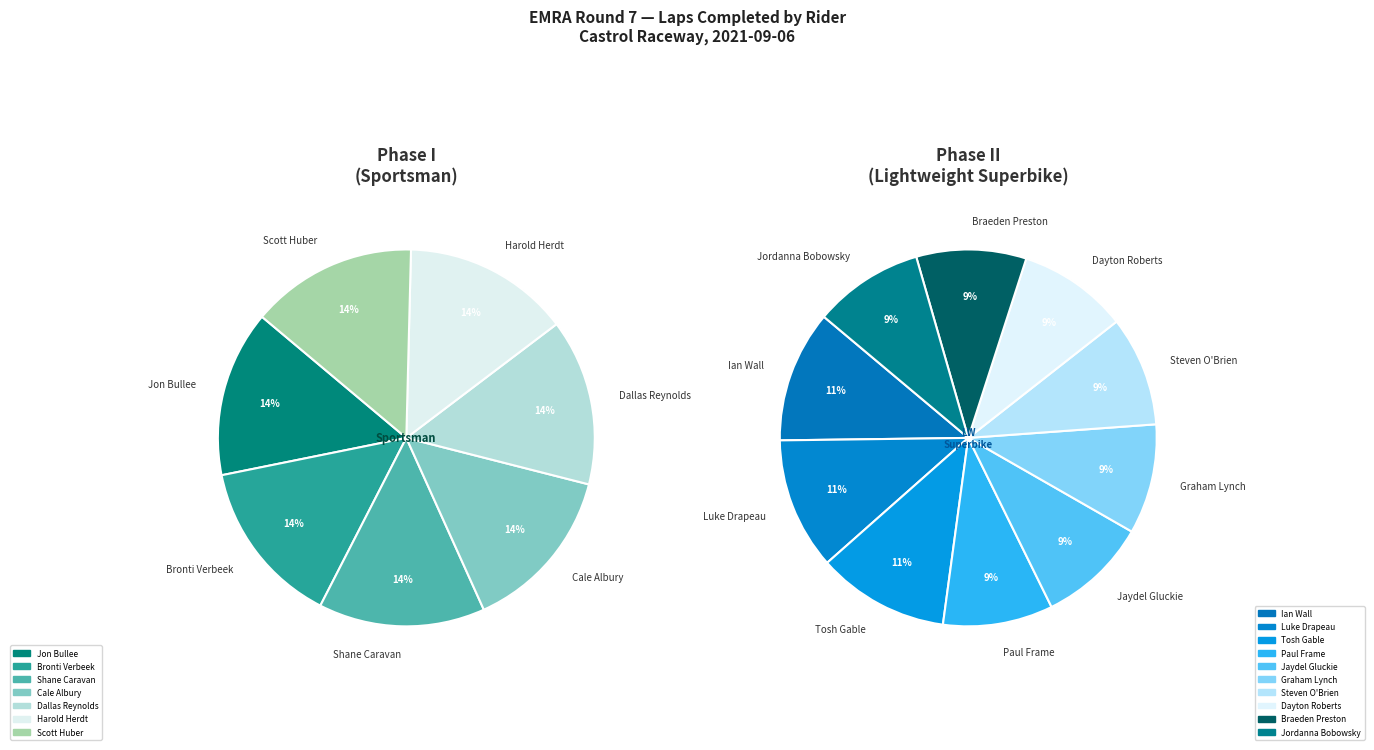

Do Cale Albury and Shane Caravan together represent more than half of the pie?

No